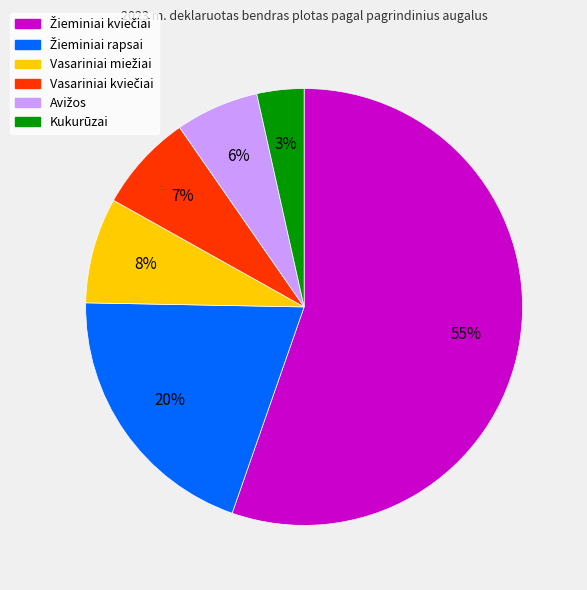

What percentage is the Kukurūzai slice, to the nearest percent?

3%